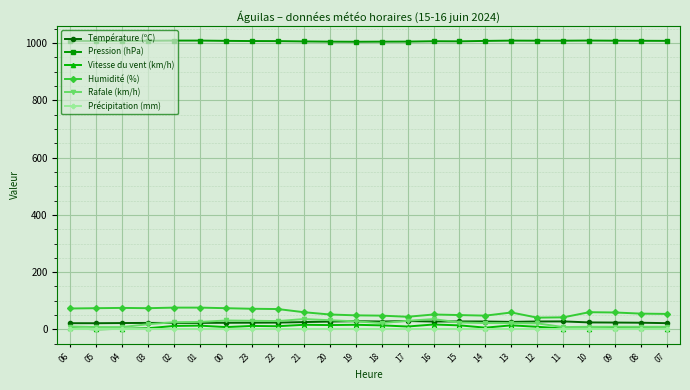

What is the difference between the maximum and minimum values in the Pression (hPa) series?

4.2